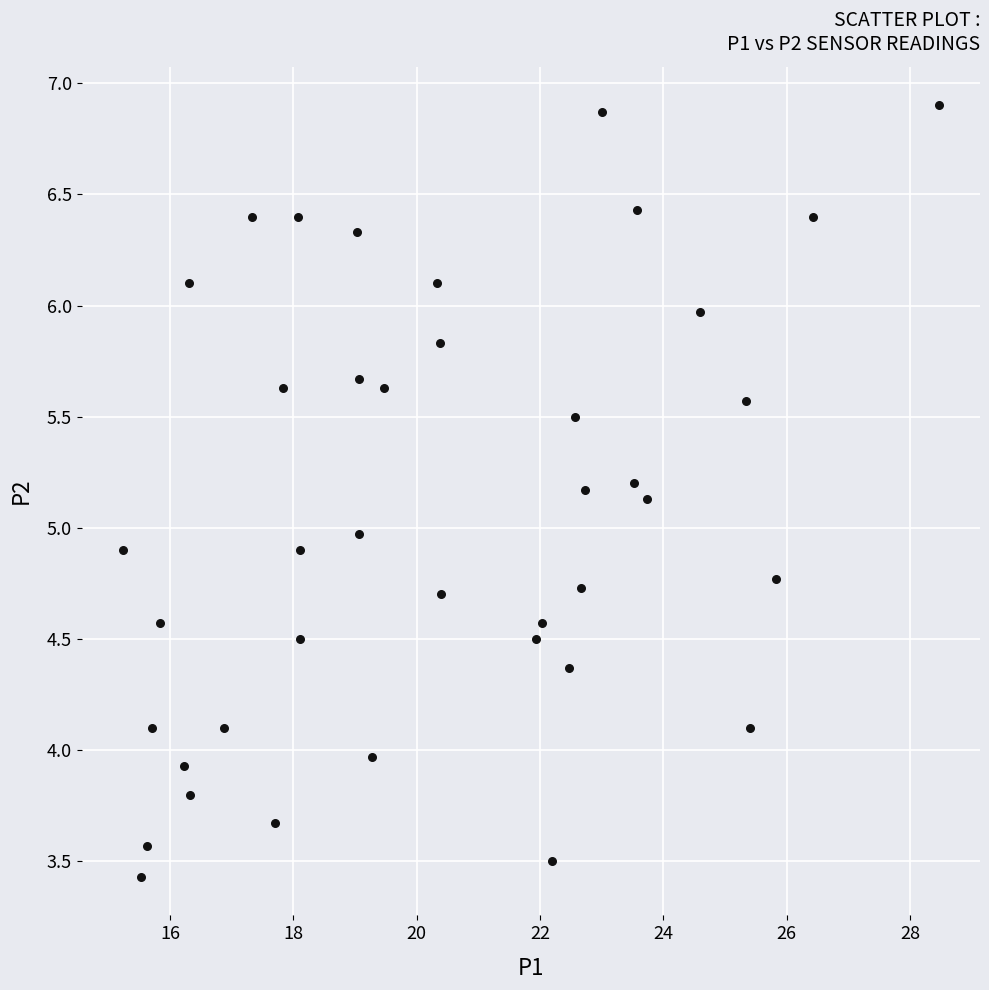

What is the range of X values (max minus min)?

13.2